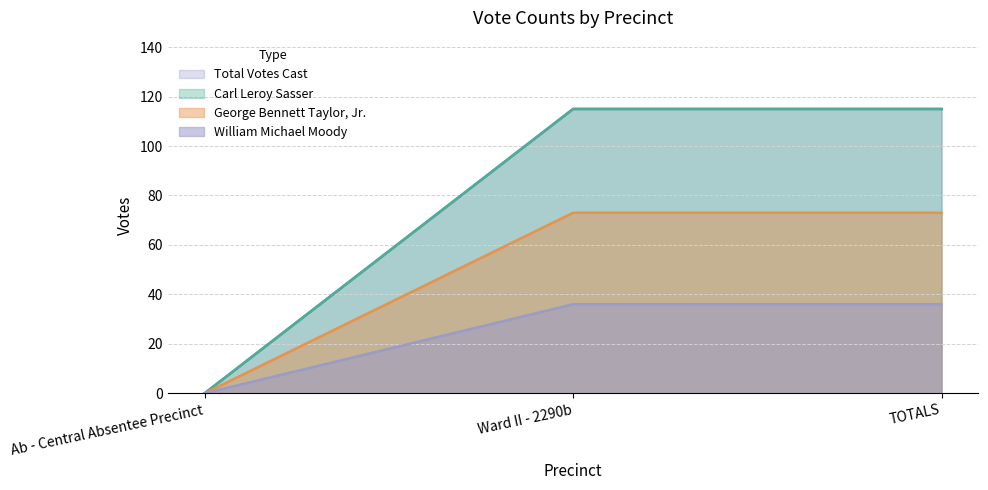

Does the chart have visible grid lines?

Yes